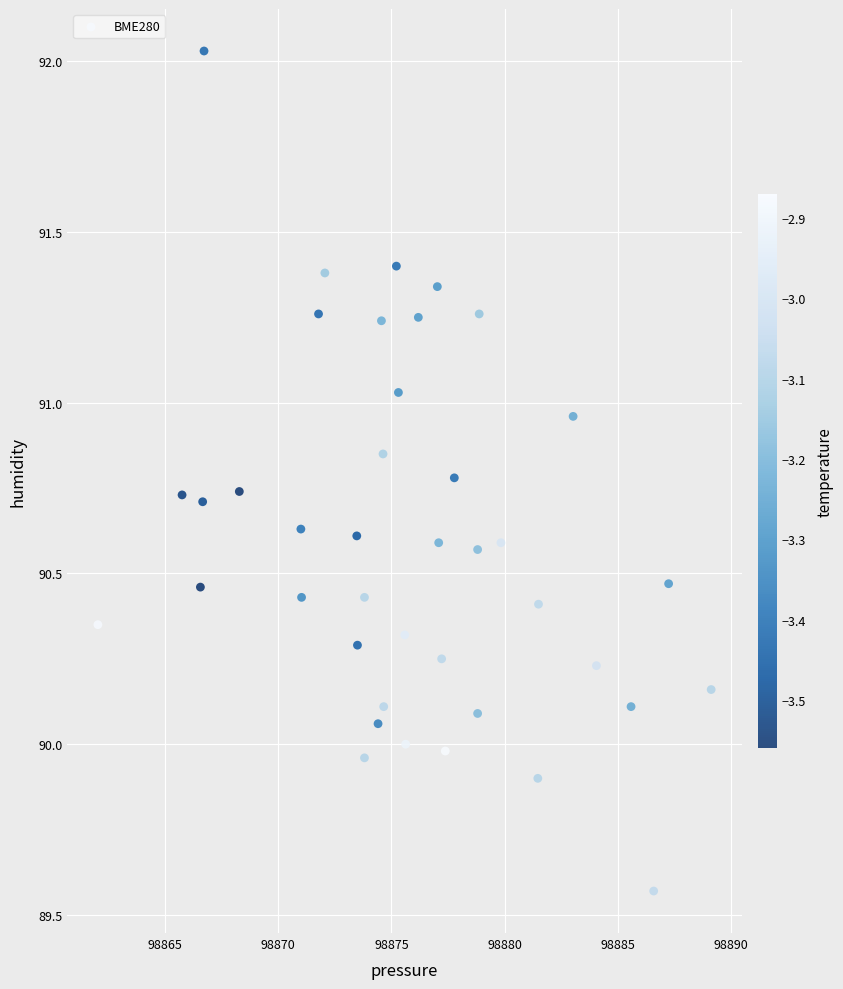

What is the range of X values (max minus min)?

27.1